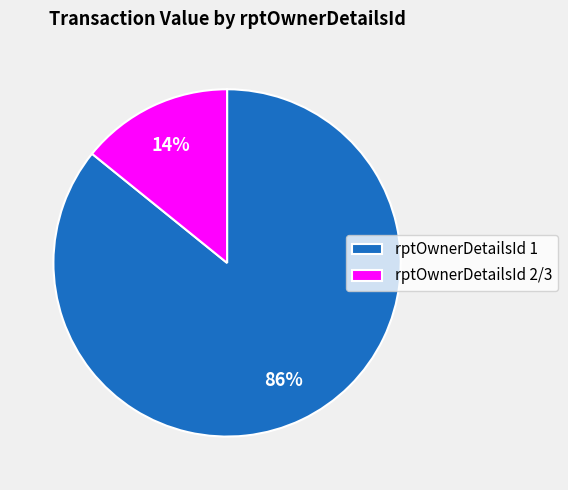

Rank the categories by value from highest to lowest.

rptOwnerDetailsId 1, rptOwnerDetailsId 2/3